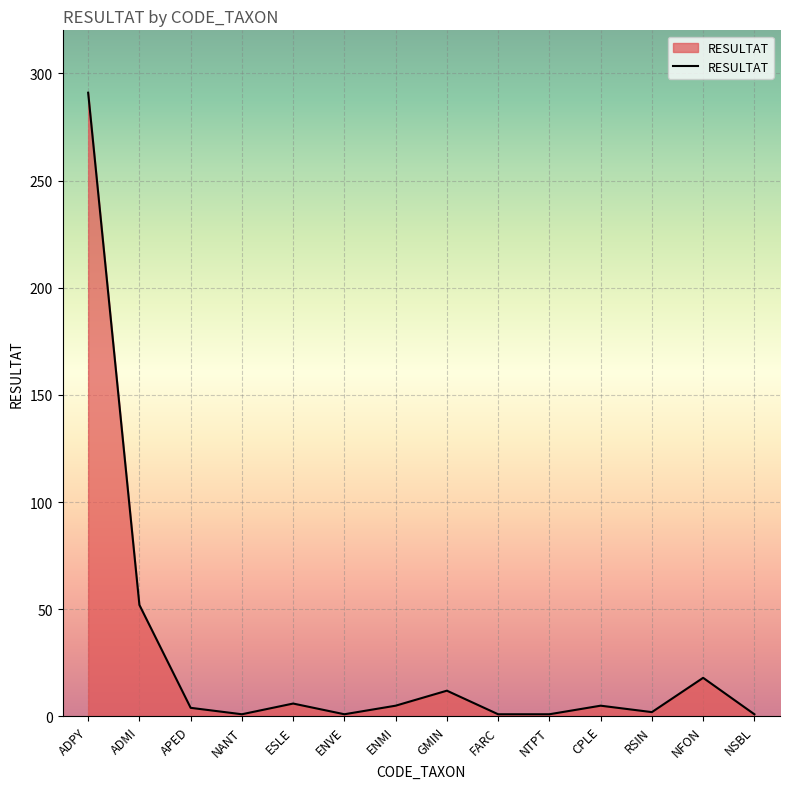

What is the minimum value shown in the chart?

1